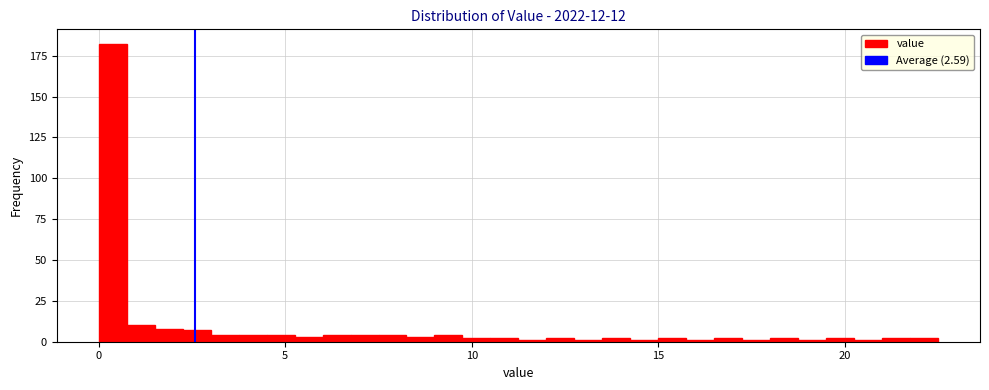

Read against the x-axis, roughly where is the centre of the tallest bar?

0.5